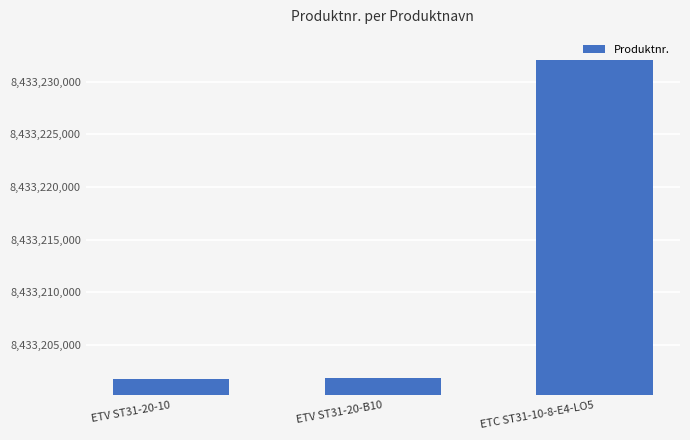

What is the difference between the maximum and minimum values?

30318